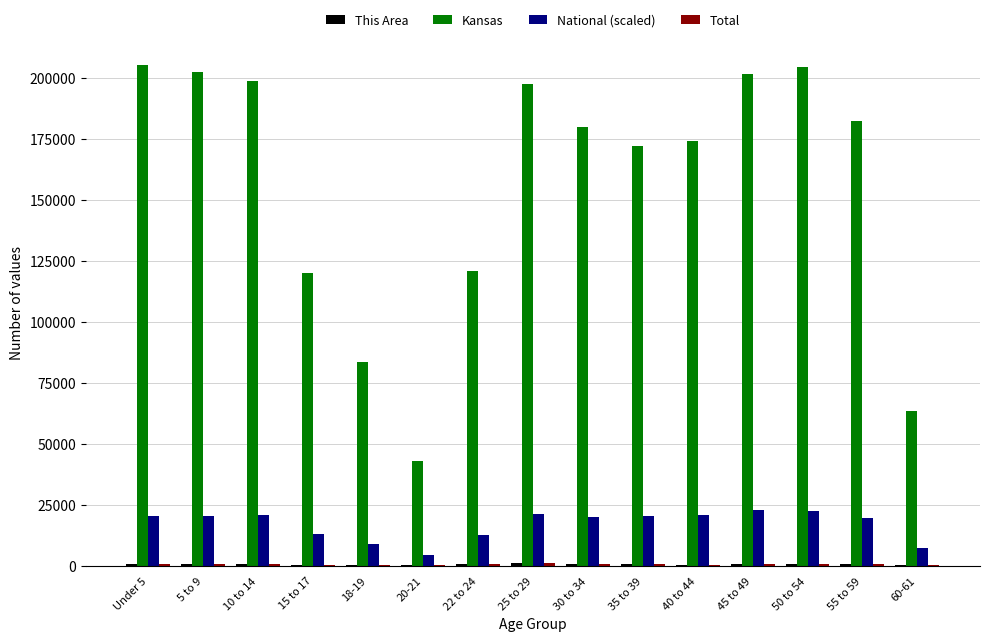

Which series has the largest total across all categories?

Kansas